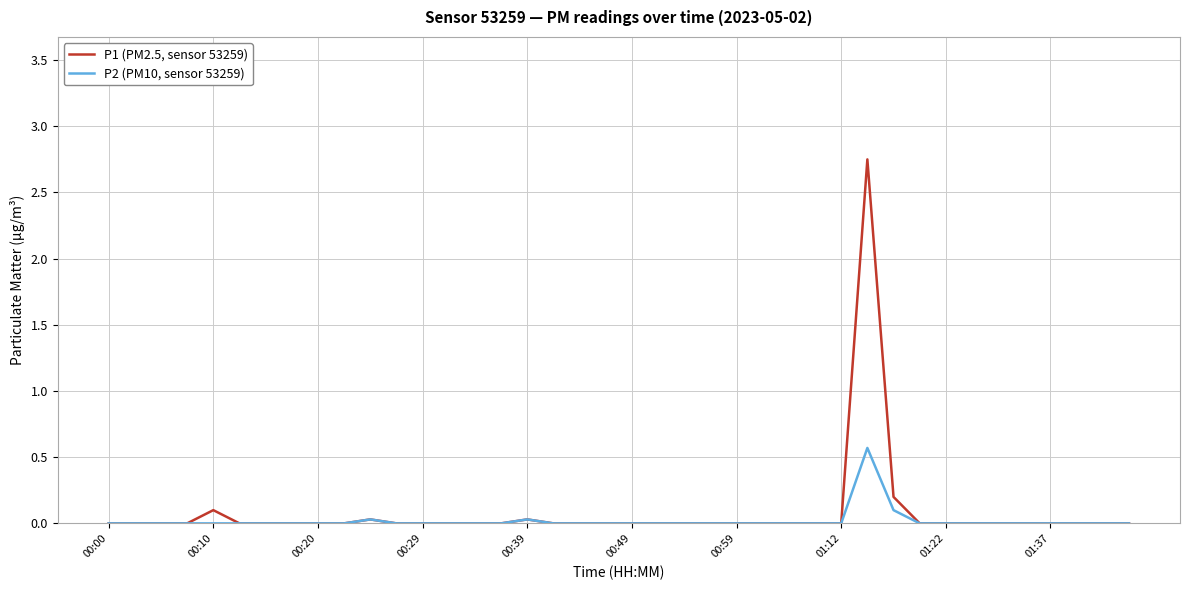

What are all the series names shown in the legend?

P1 (PM2.5, sensor 53259), P2 (PM10, sensor 53259)